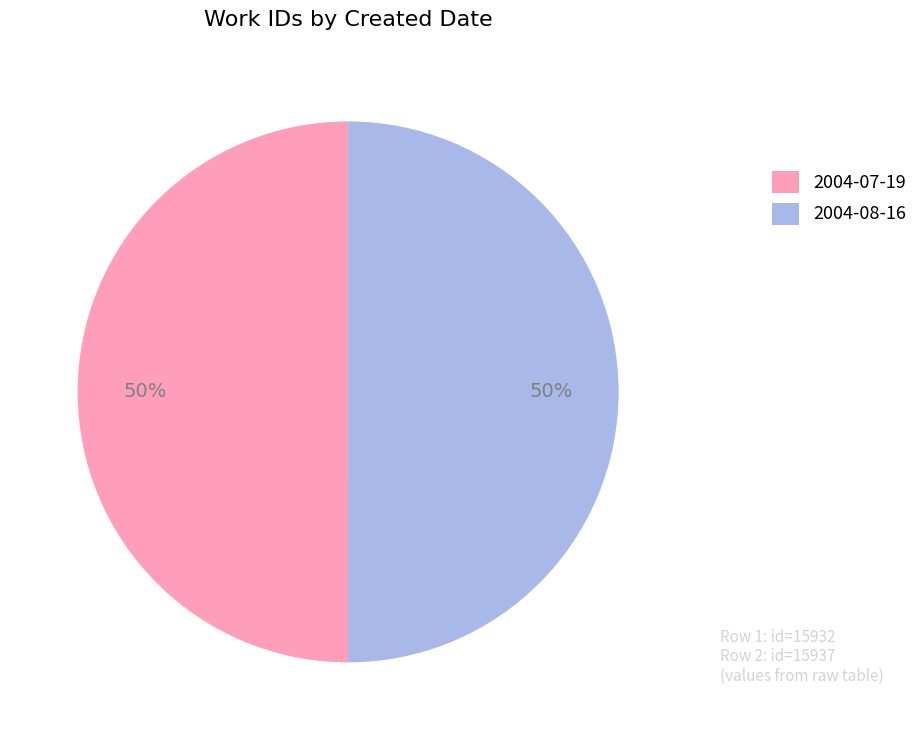

Approximately how many times larger is the value at 2004-07-19 compared to 2004-08-16?

1.0